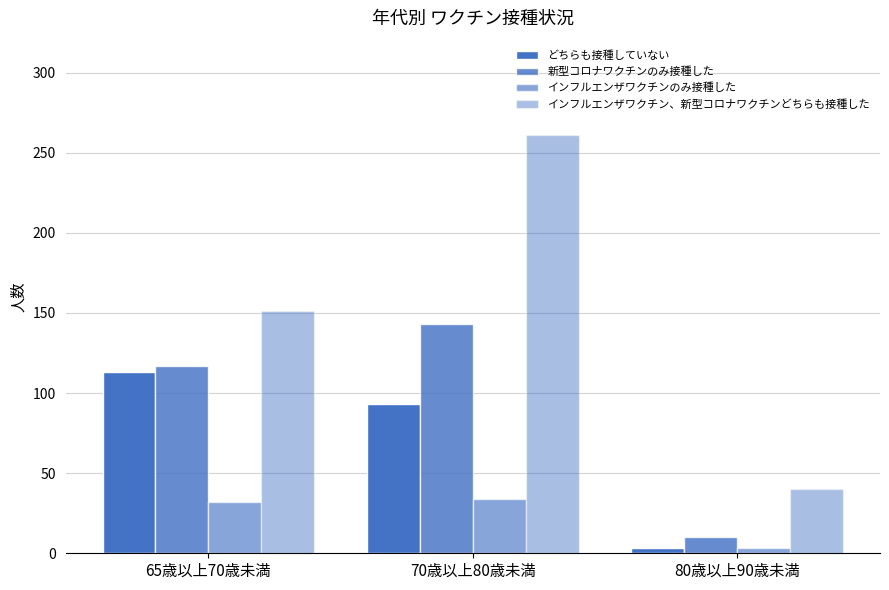

What is the highest value of the どちらも接種していない series?

113